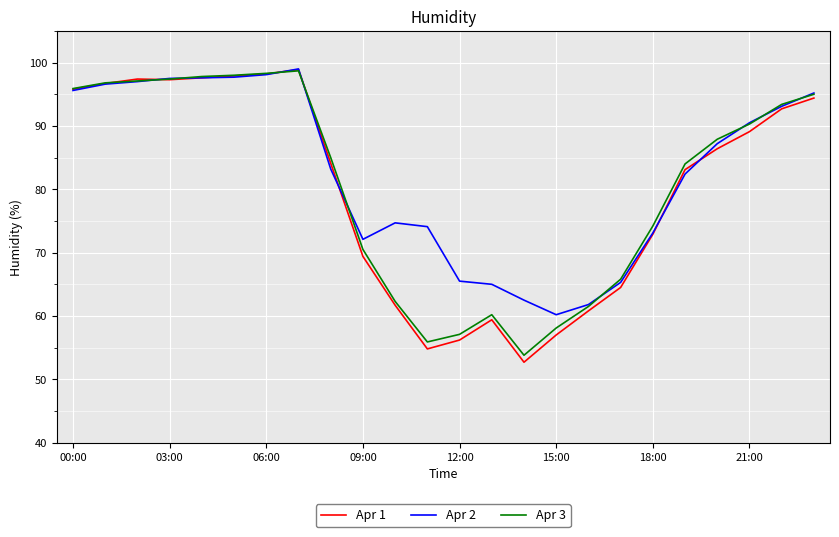

How many lines are shown in the chart?

3